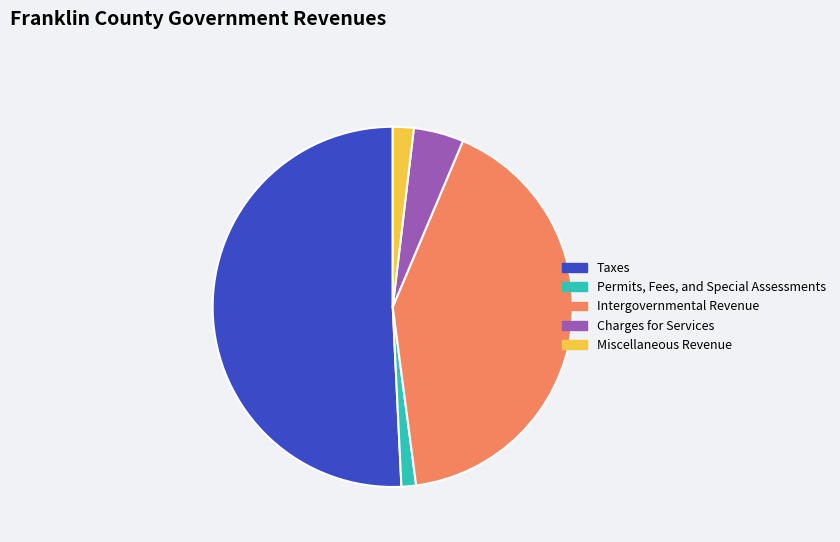

Which category has the biggest portion of the pie?

Taxes